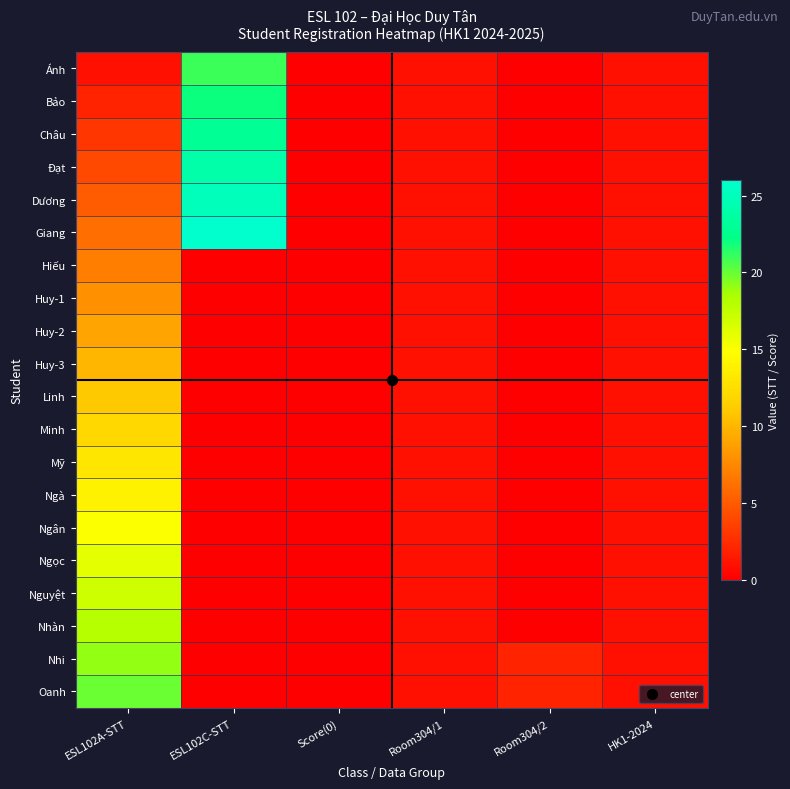

Between Room304/1 and HK1-2024, which is larger?

Room304/1